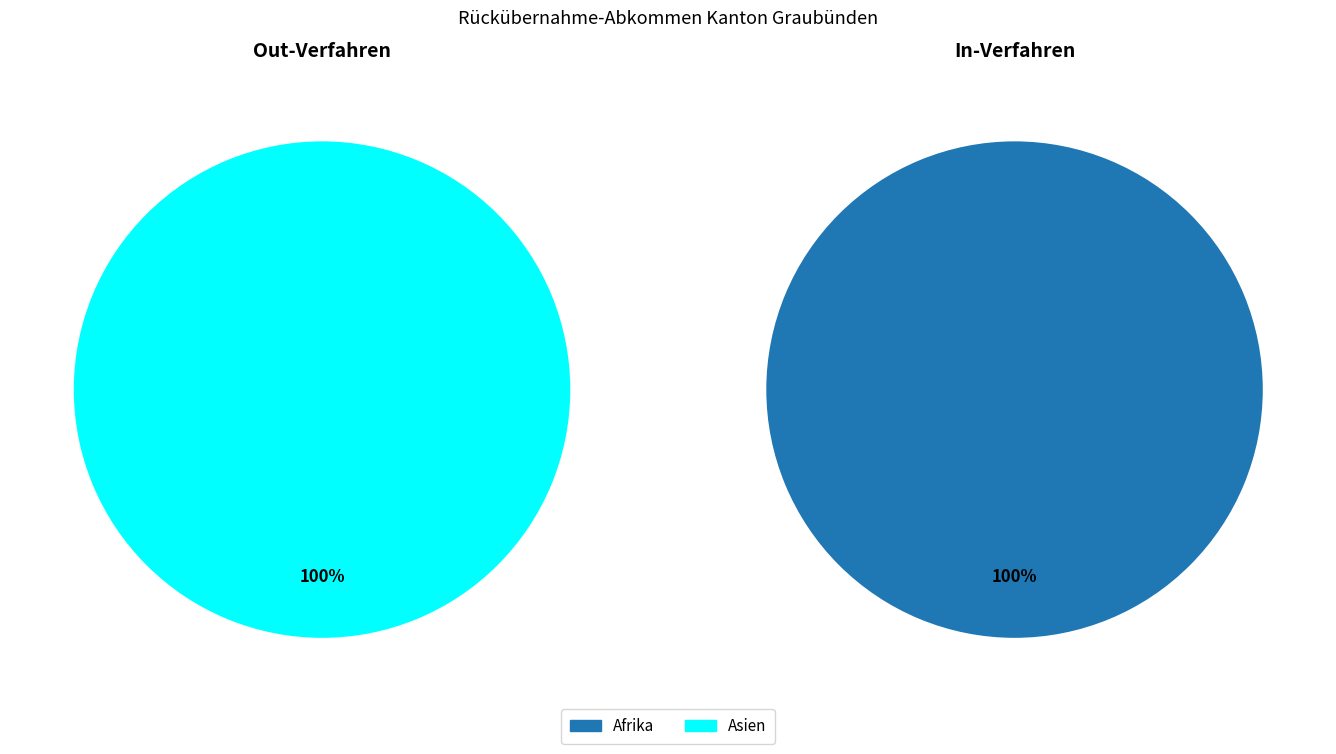

True or false: Herkunft unbekannt accounts for 1% of the total.

False